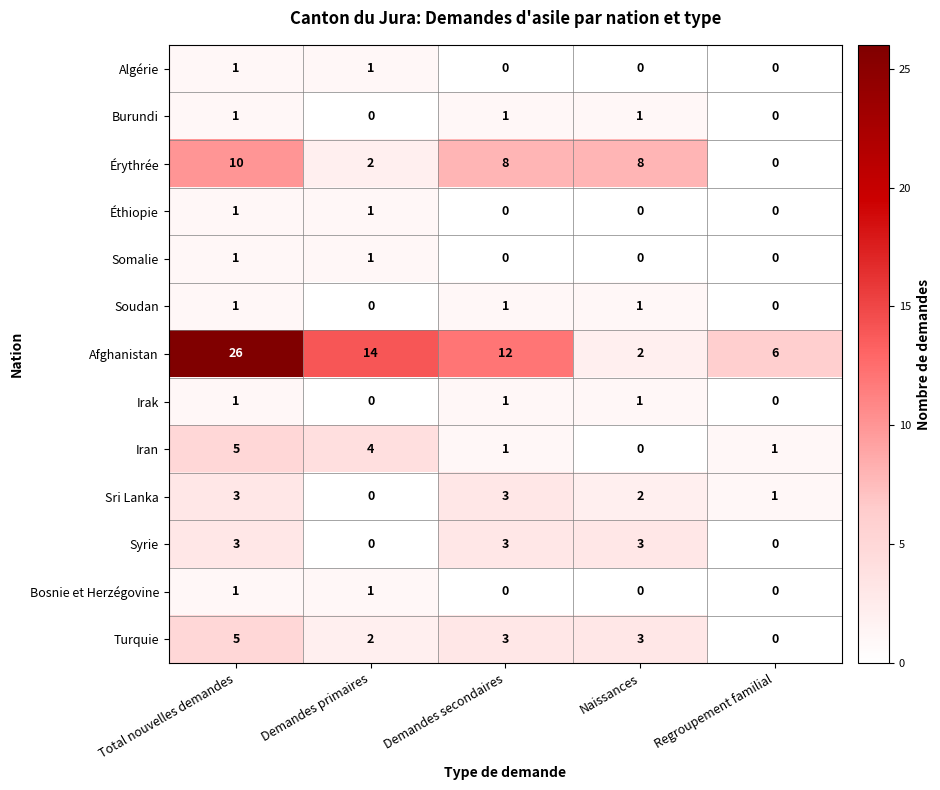

What is the greatest value displayed?

26